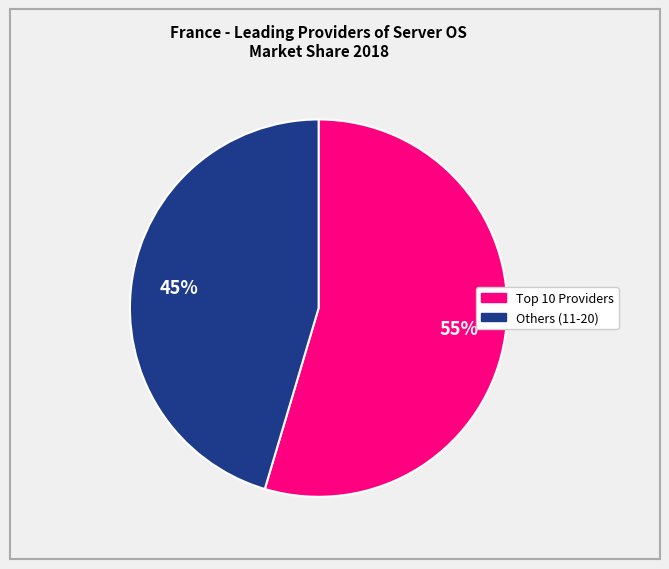

Is there any slice that represents more than half of the pie?

Yes